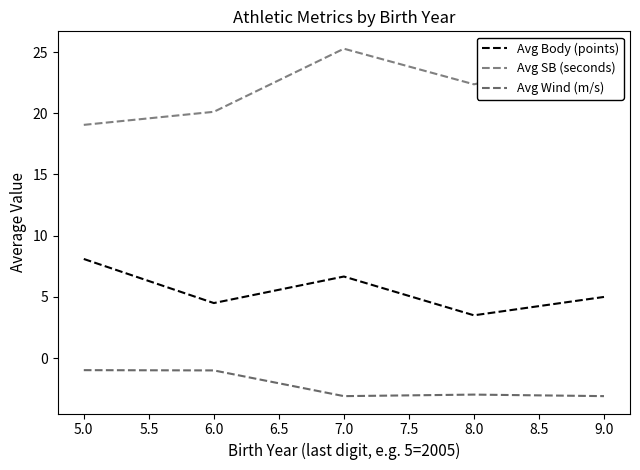

The Avg SB (seconds) series shows 22.4 at 8.0. True or false?

True